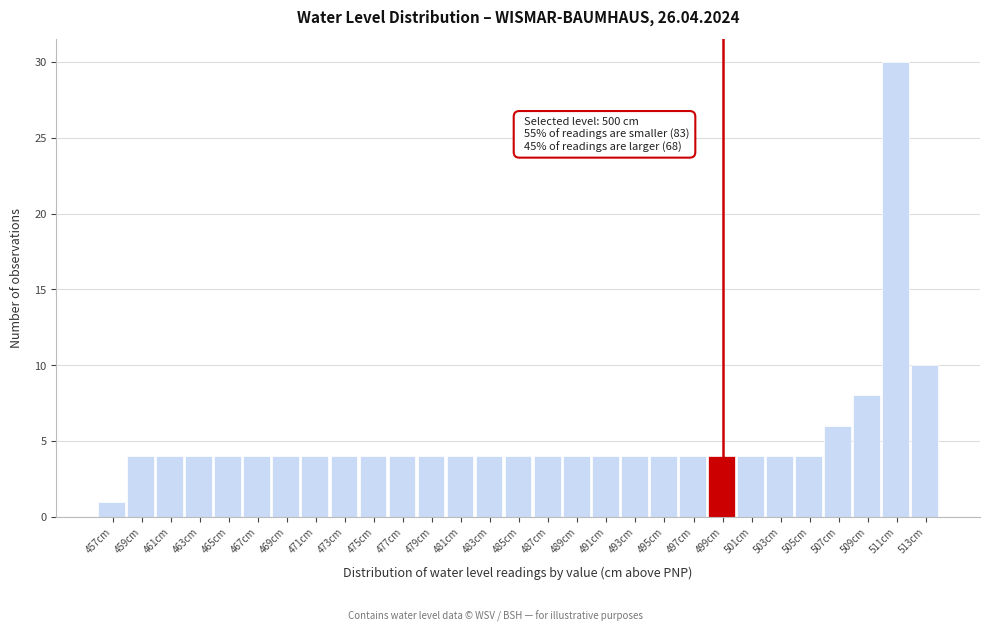

Reading left to right, transcribe all the data shown in this chart.

1	4	4	4	4	4	4	4	4	4	4	4	4	4	4	4	4	4	4	4	4	4	4	4	4	6	8	30	10